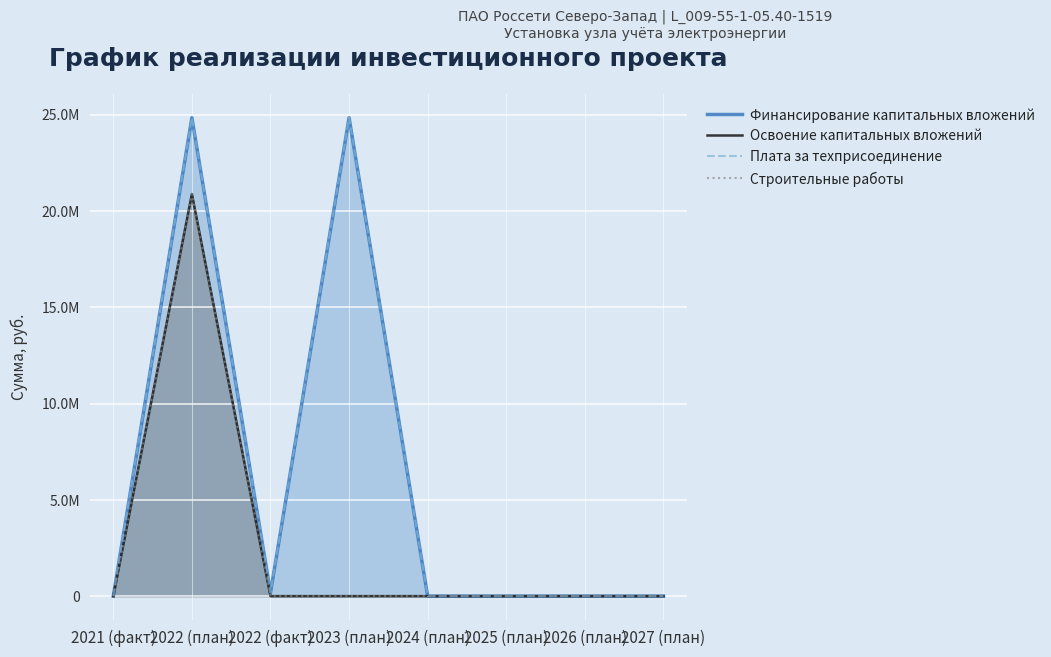

What is the average value of the Плата за техприсоединение series?

6232696